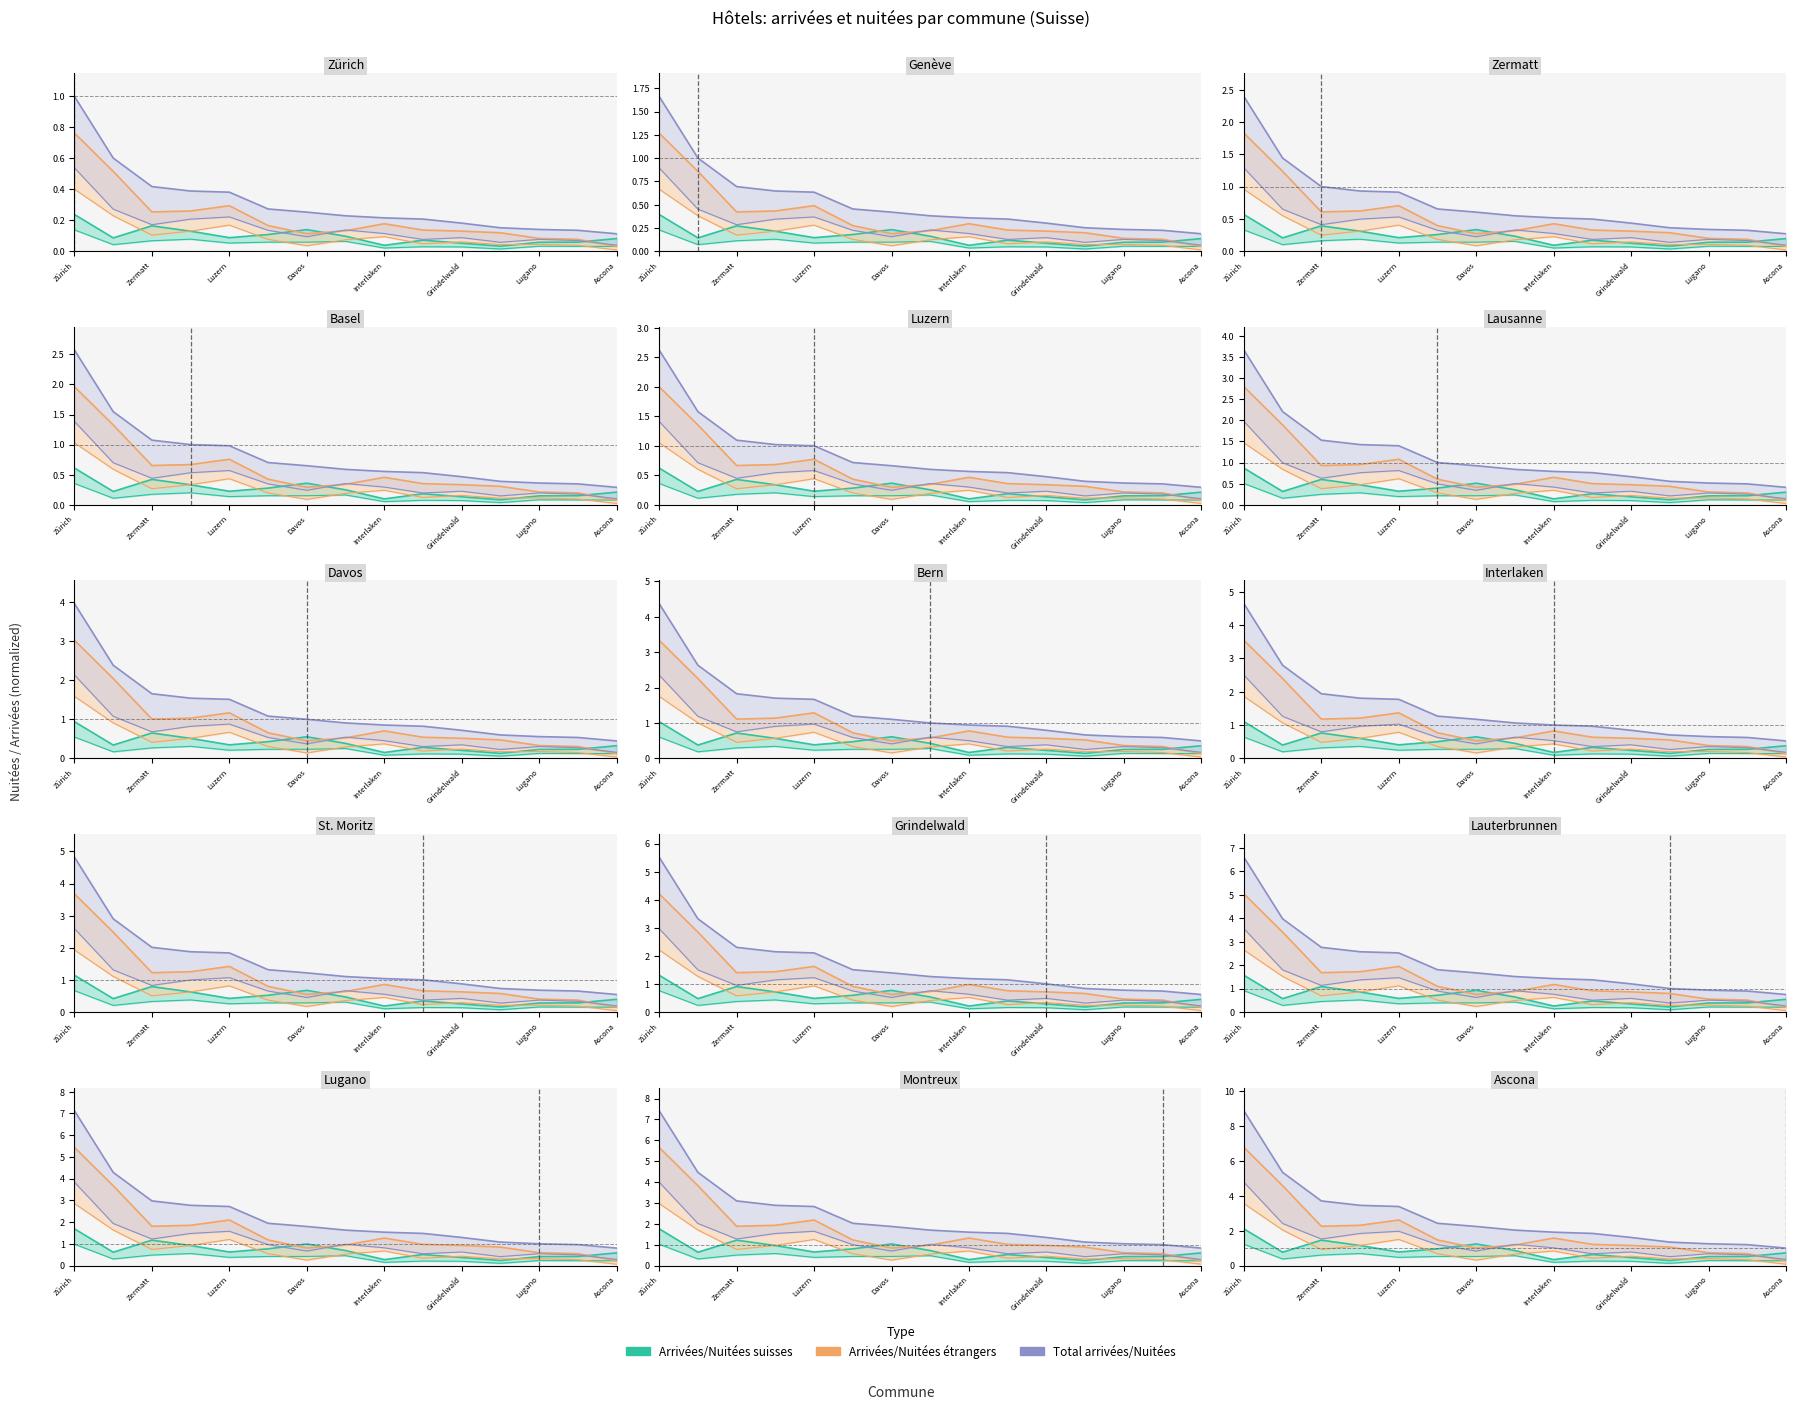

Is it true that Arrivées suisses equals 0.4 at Luzern?

False